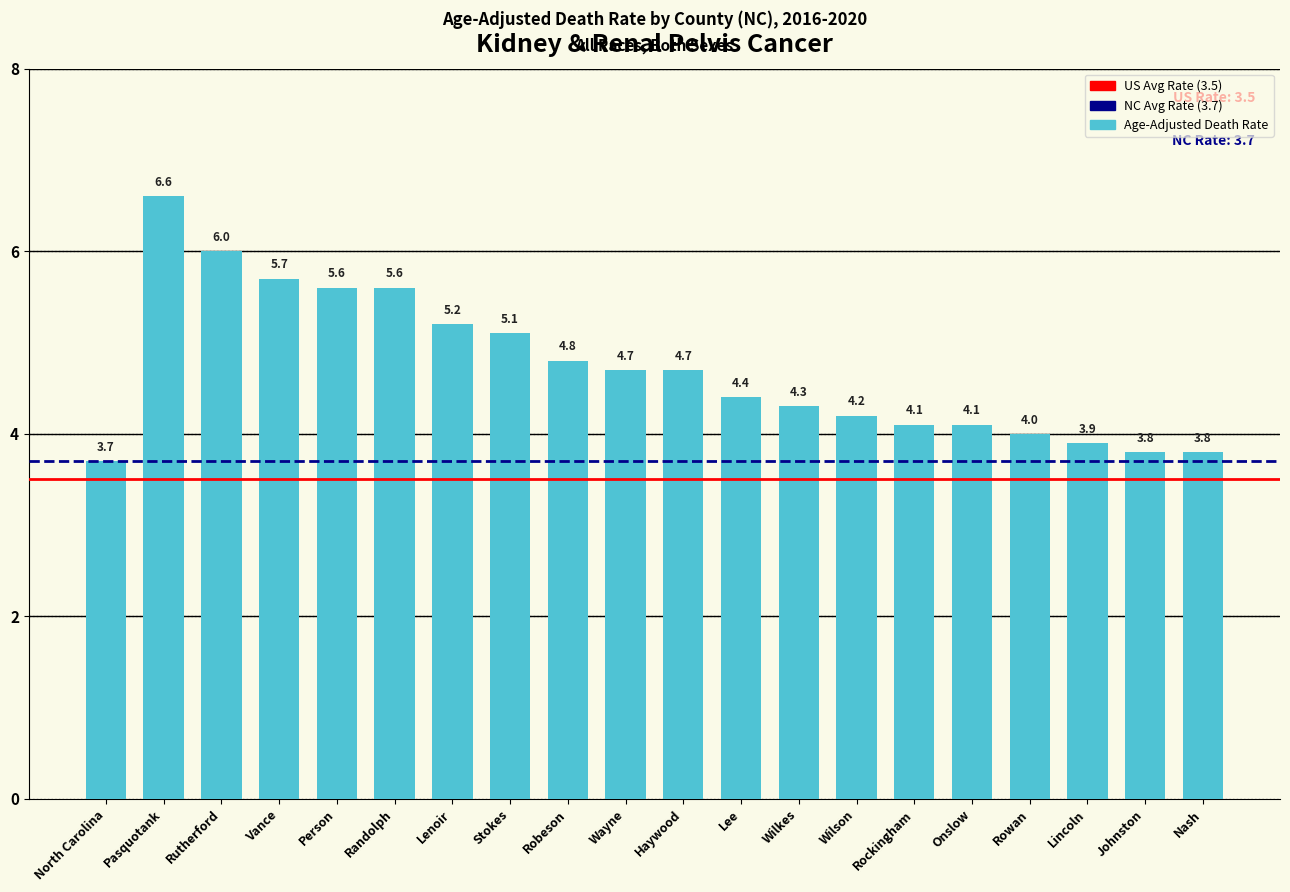

The value at Rowan is 4.0. True or false?

True